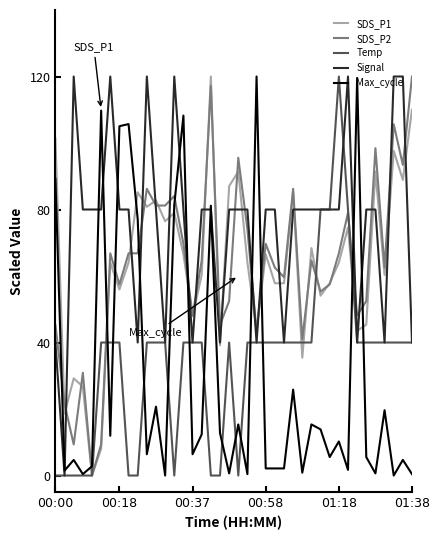

Does the chart display data point markers on the line(s)?

No